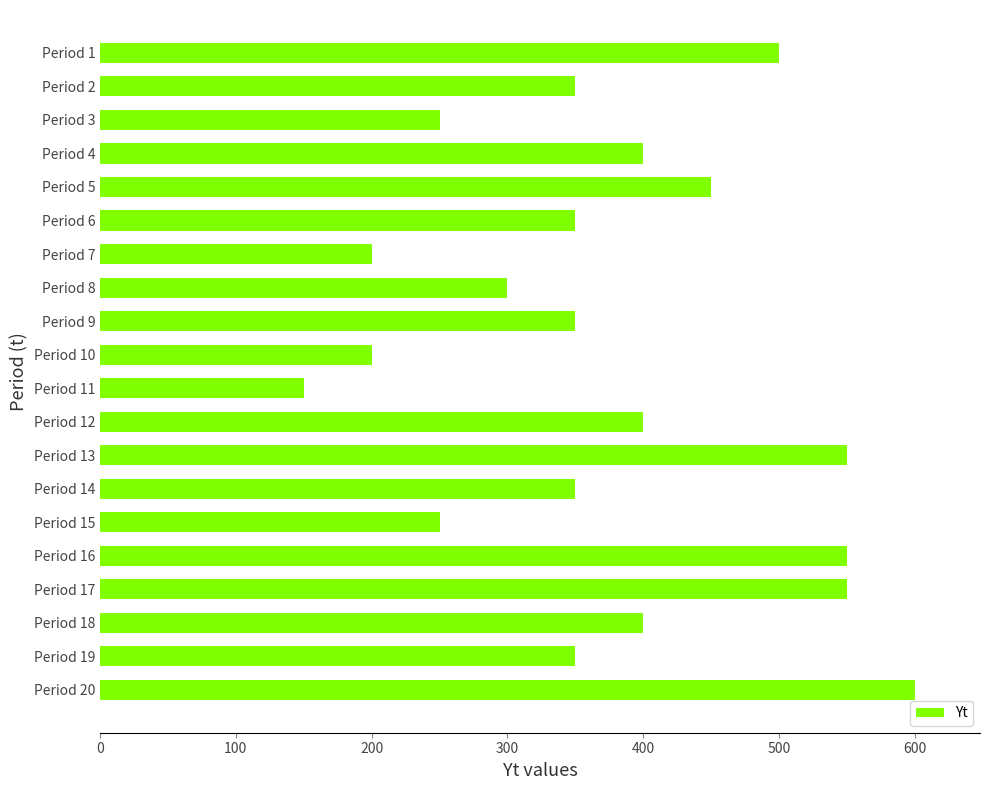

What is the ratio of the value at Period 7 to the value at Period 19?

0.6